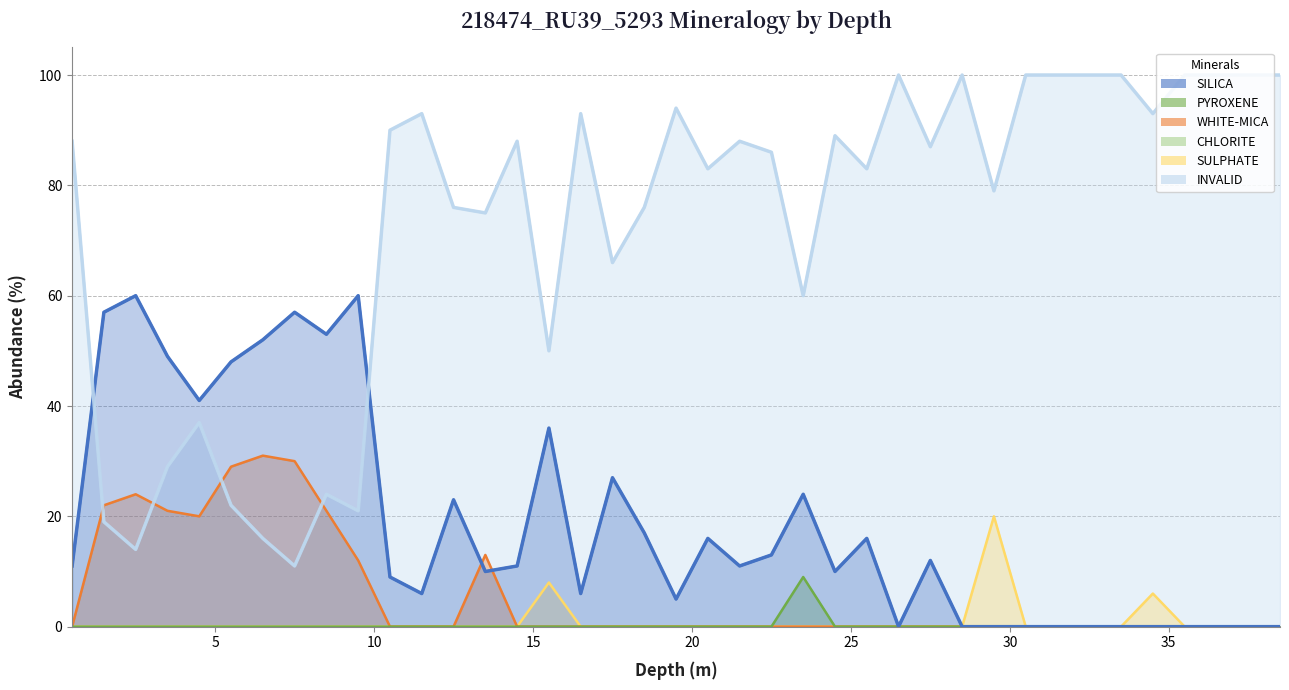

What value does the SILICA series have at 8.5, to the nearest 10?

50